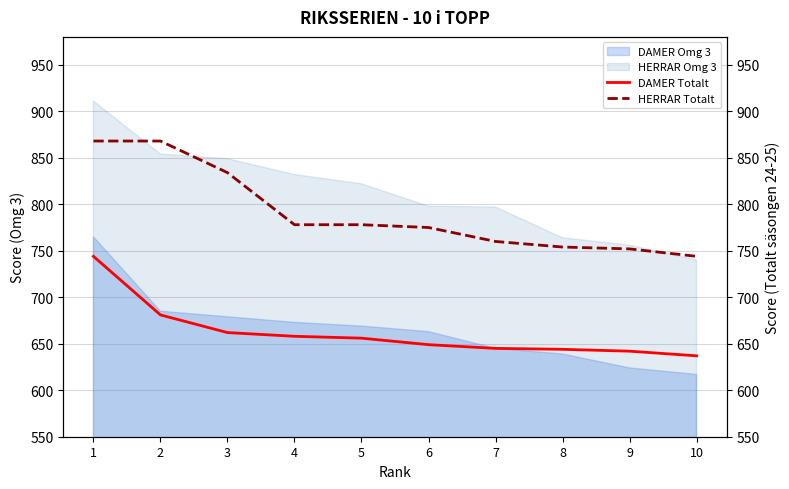

What is the spread (max minus min) of values at 5?

122